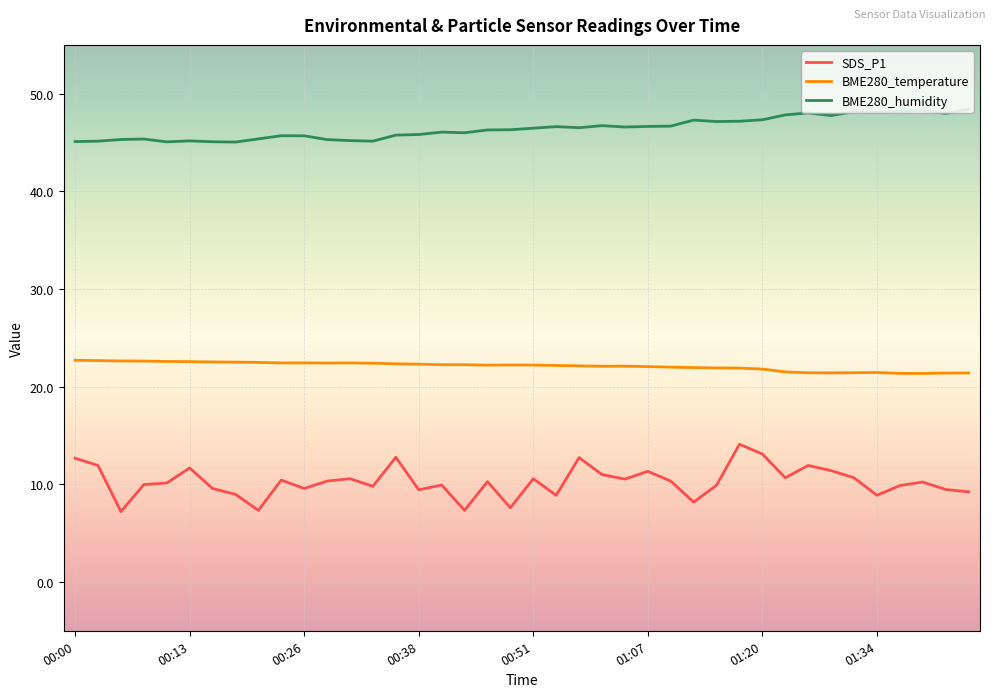

Rank the series by their maximum value, from highest to lowest.

BME280_humidity, BME280_temperature, SDS_P1